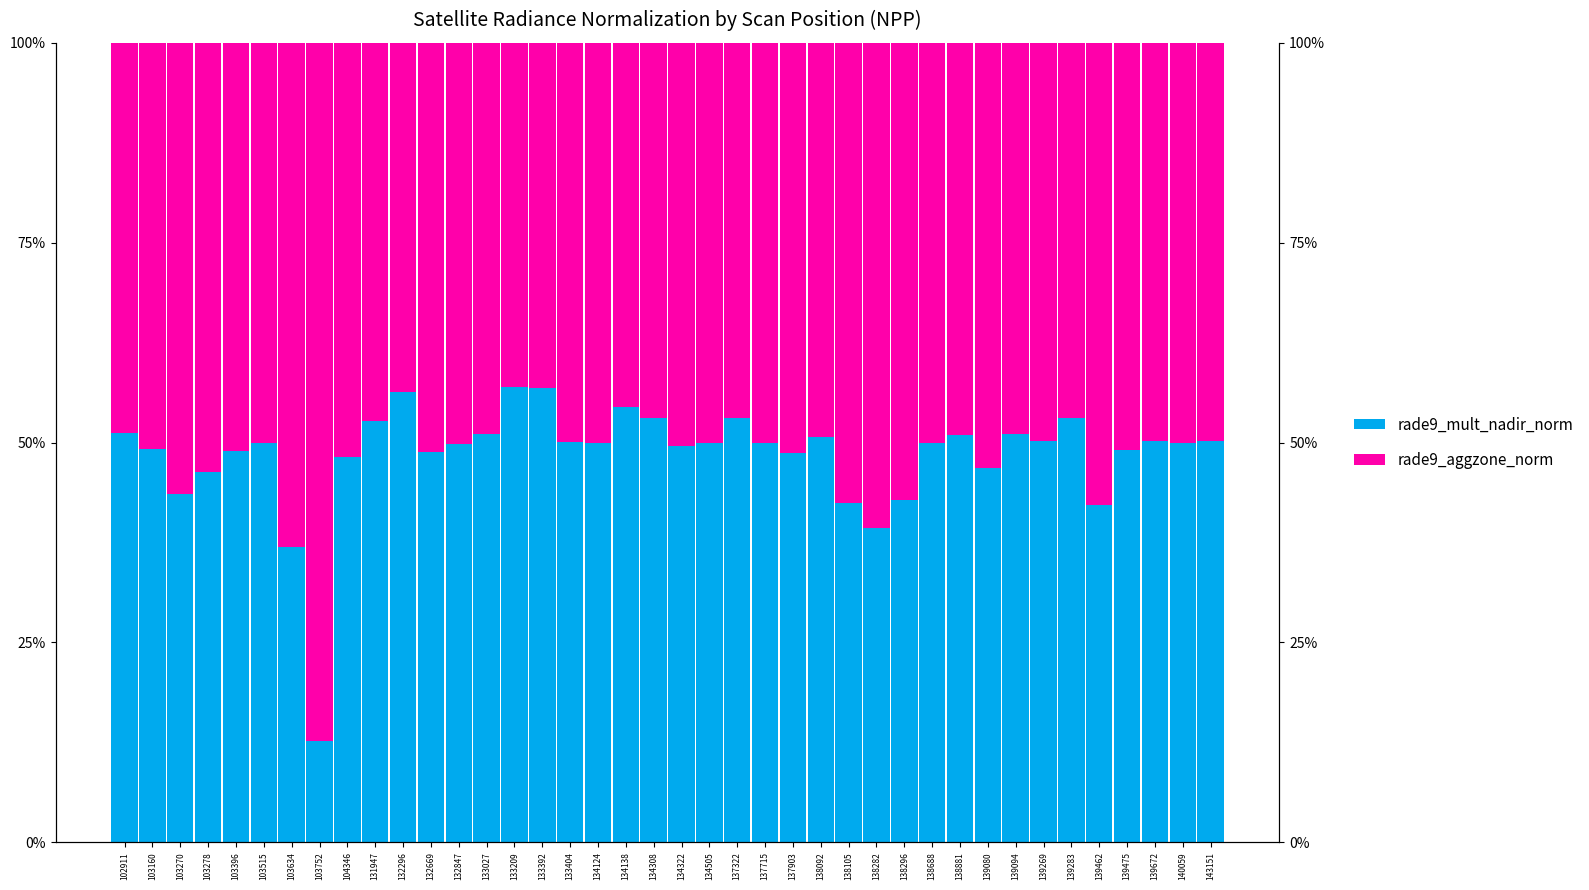

Is the value of rade9_aggzone_norm at 137903 greater than the value of rade9_mult_nadir_norm at 134308?

No